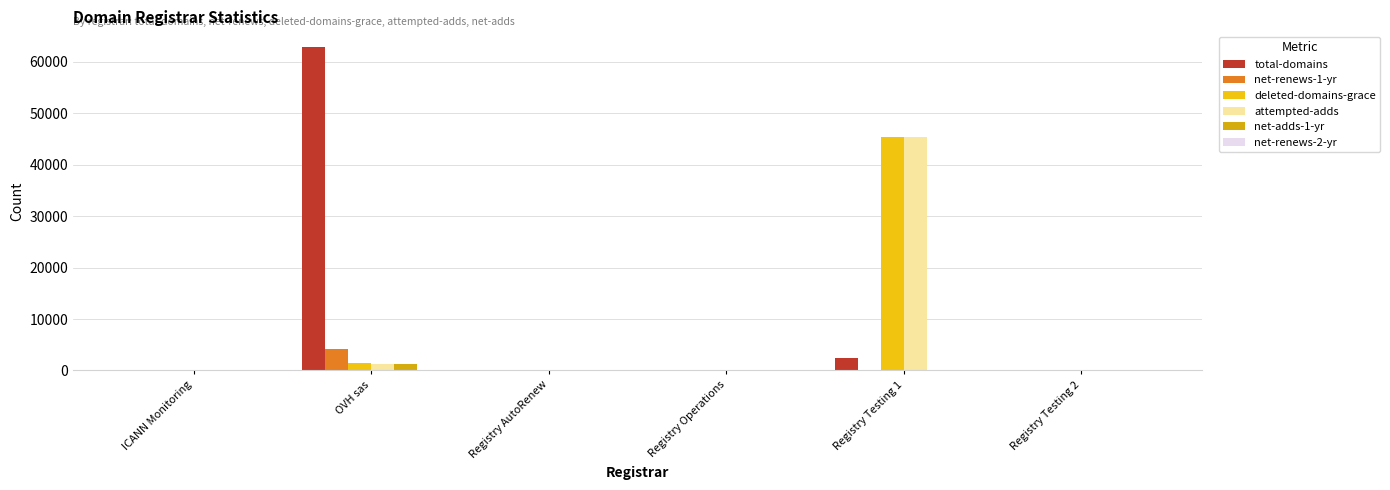

What position from the right is OVH sas?

5